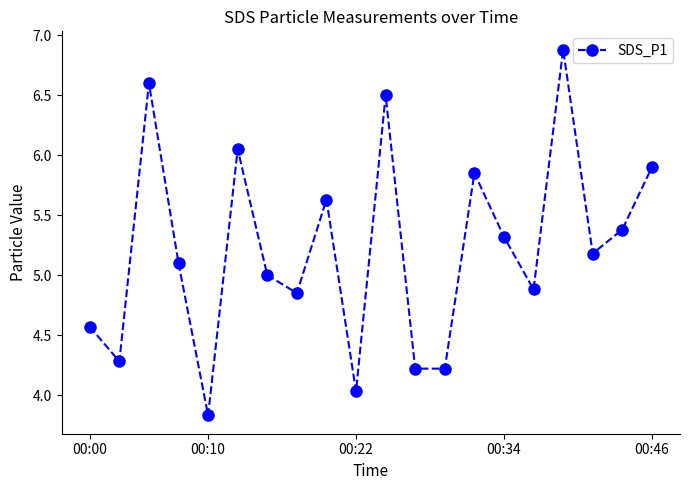

What is the average value?

5.2